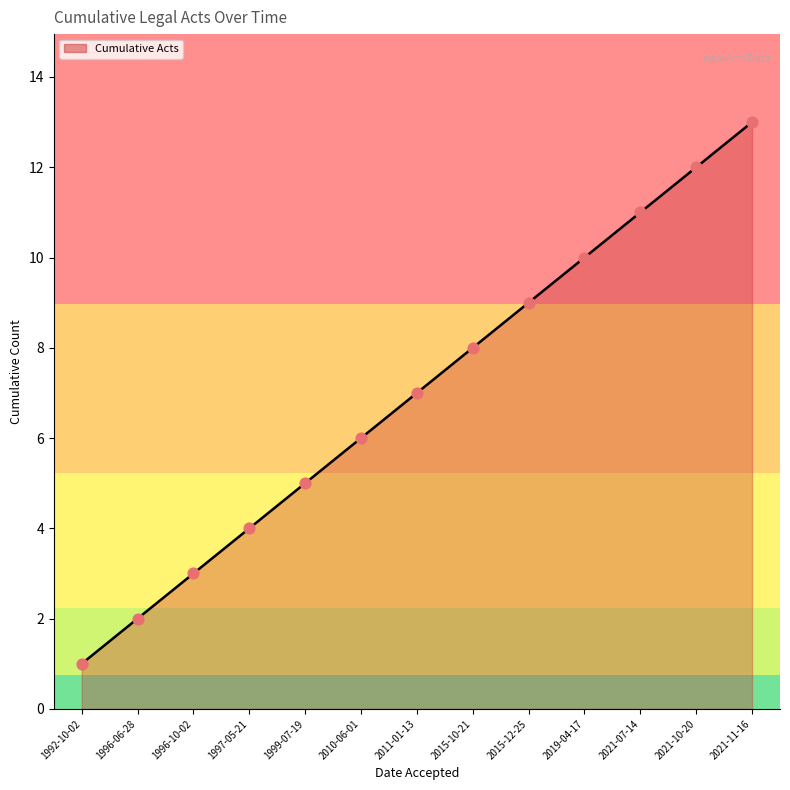

What is the total value across all series at 2015-12-25?

18